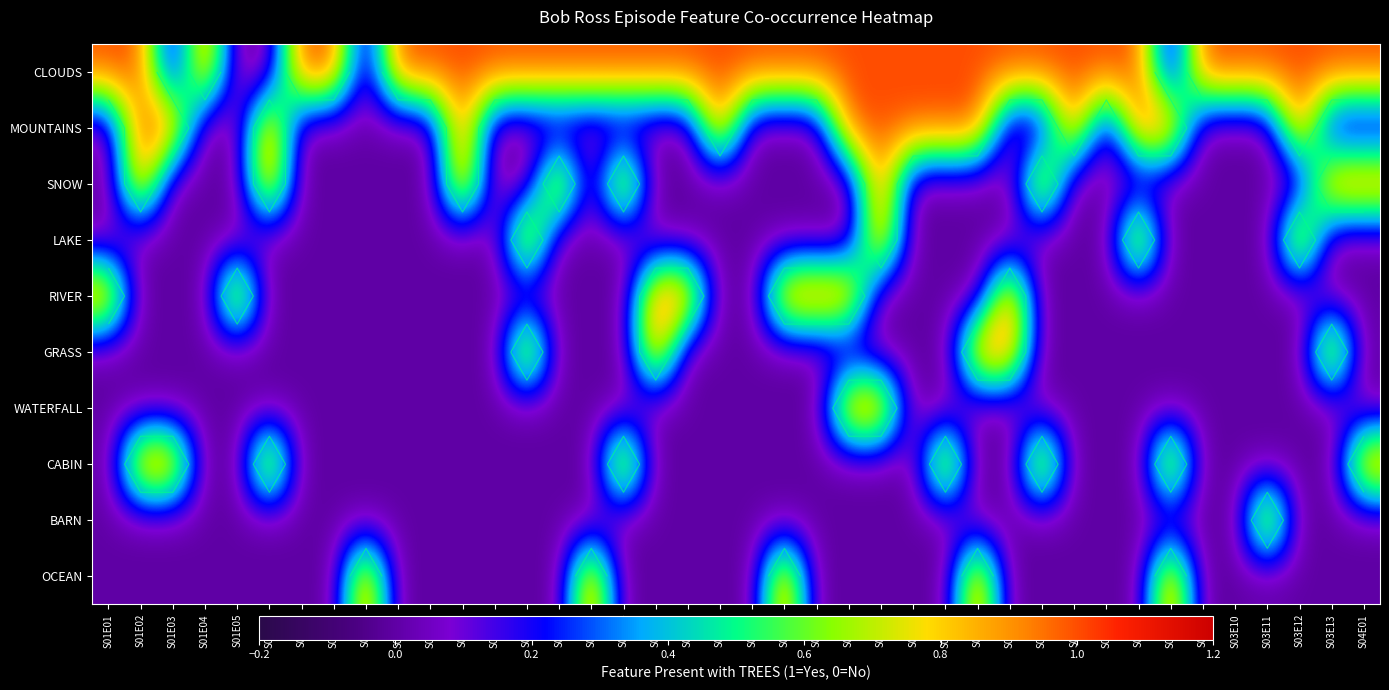

What is the difference between the maximum and minimum values in the OCEAN series?

1